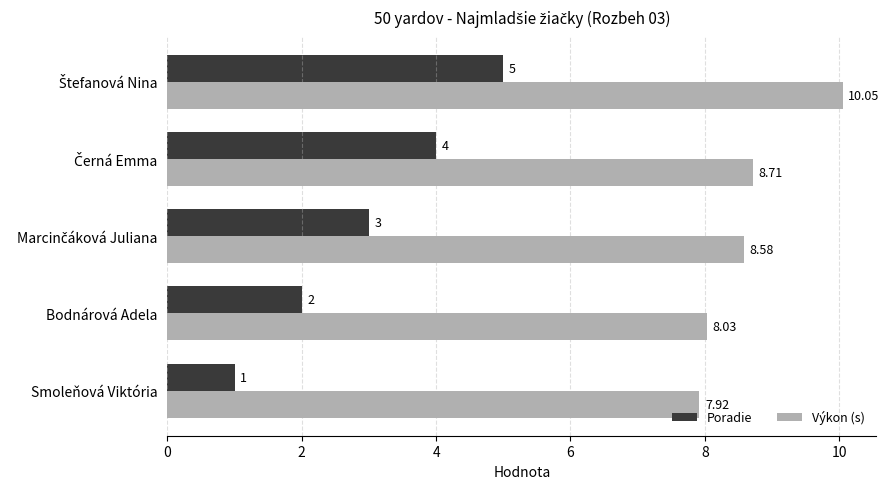

At Bodnárová Adela, list the series in order from largest to smallest.

Výkon (s), Poradie